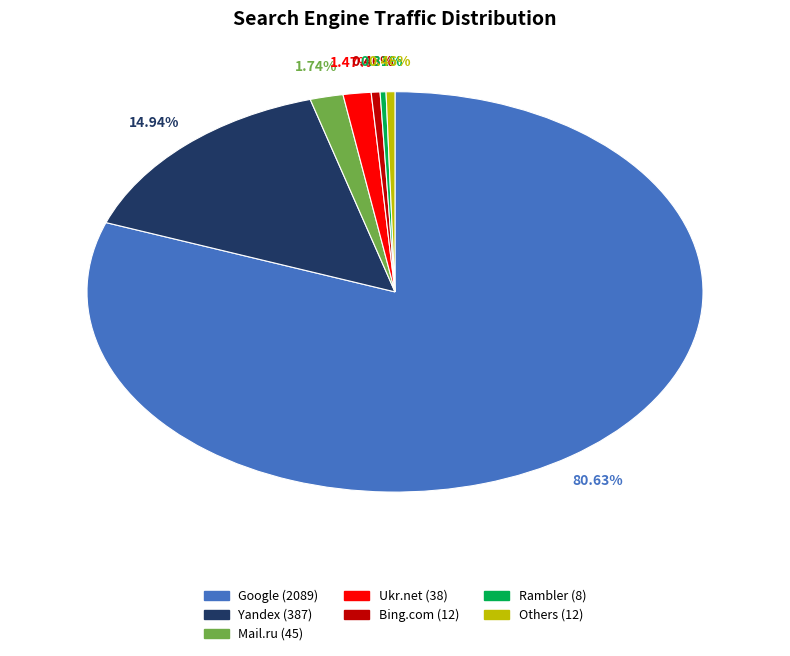

Does any single category account for the majority?

Yes